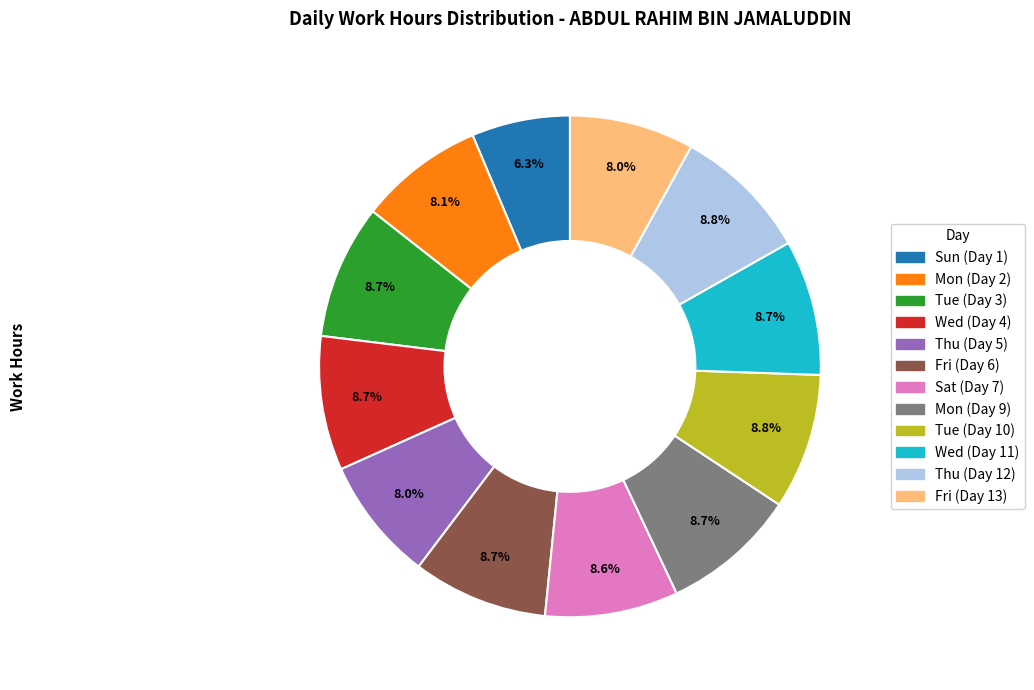

To the nearest percent, what percentage of the pie is Mon (Day 2)?

8%